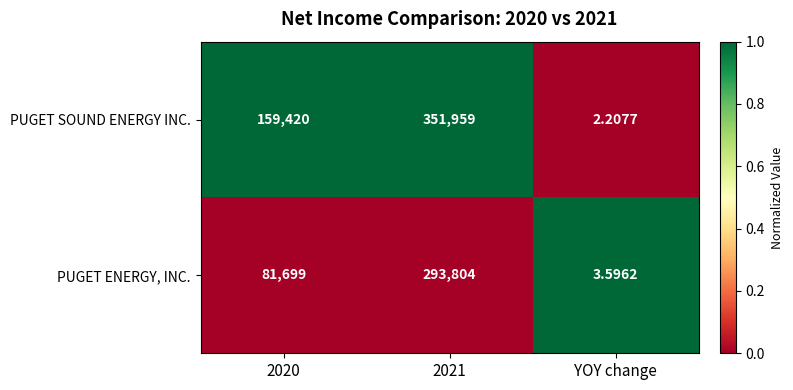

Rank the series by their average value, from highest to lowest.

PUGET SOUND ENERGY INC., PUGET ENERGY, INC.